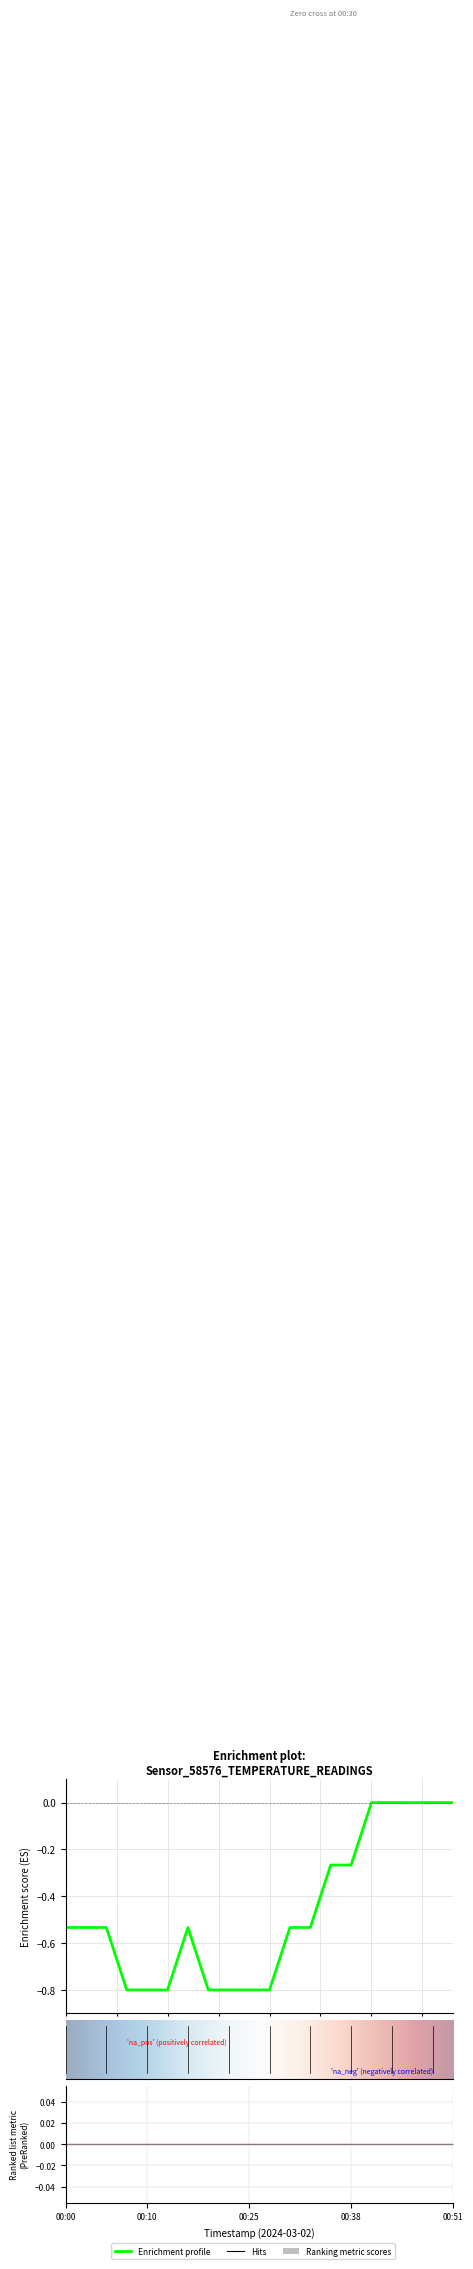

How many distinct data groups are displayed?

1